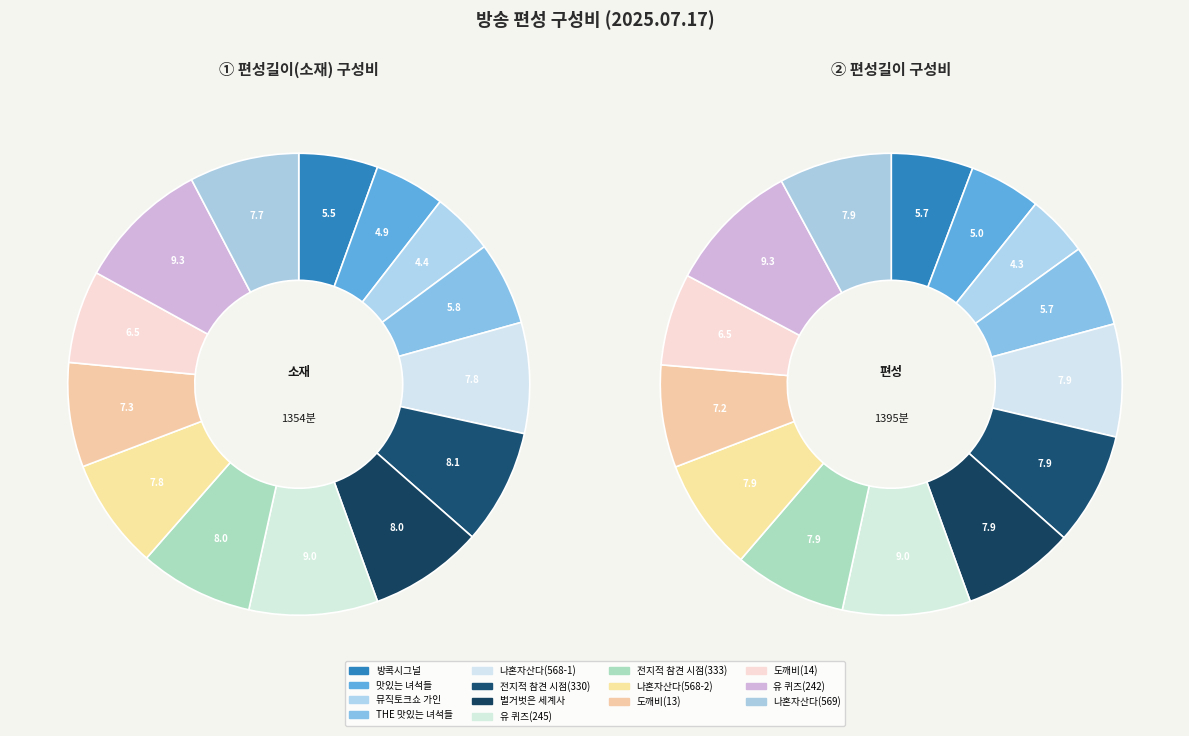

Is it true that 유 퀴즈(242) is 9% of the pie?

True